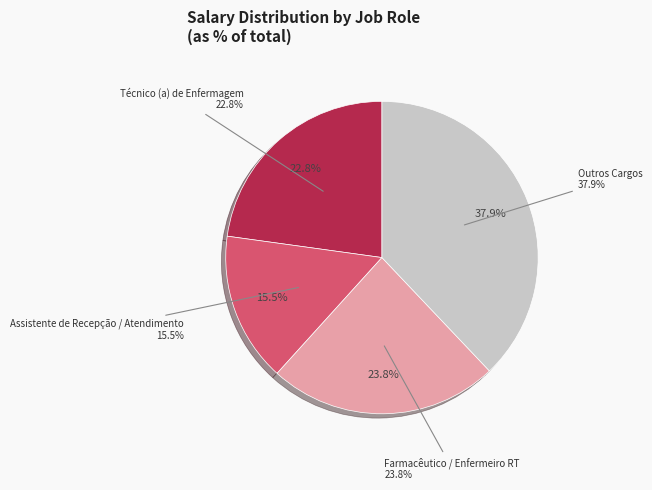

Which slice is the smallest?

Assistente de Recepção